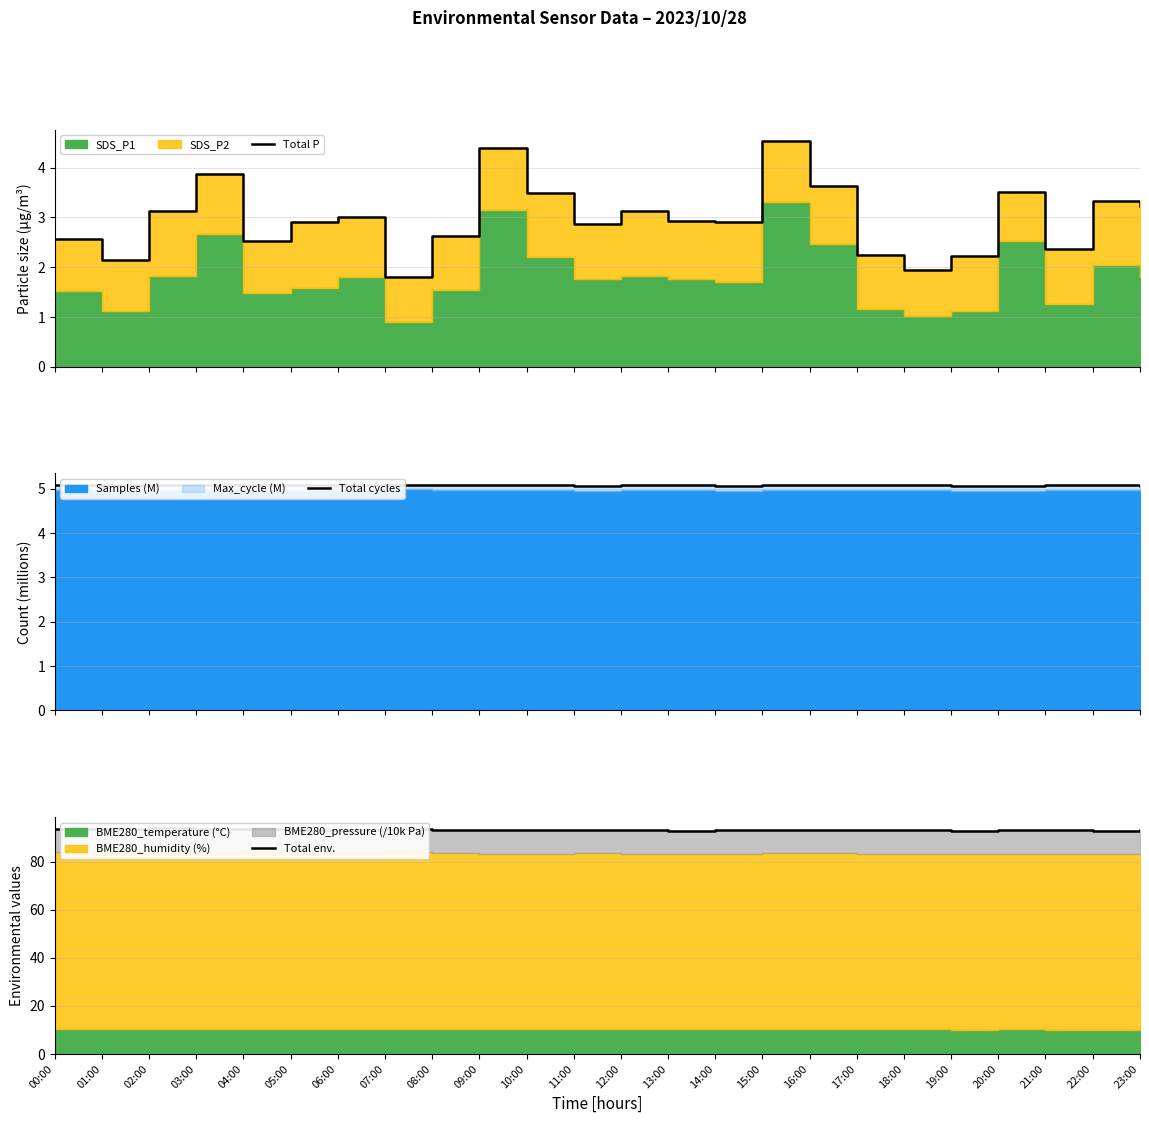

What is the difference between the second highest and minimum values in the Total env. series?

1.0